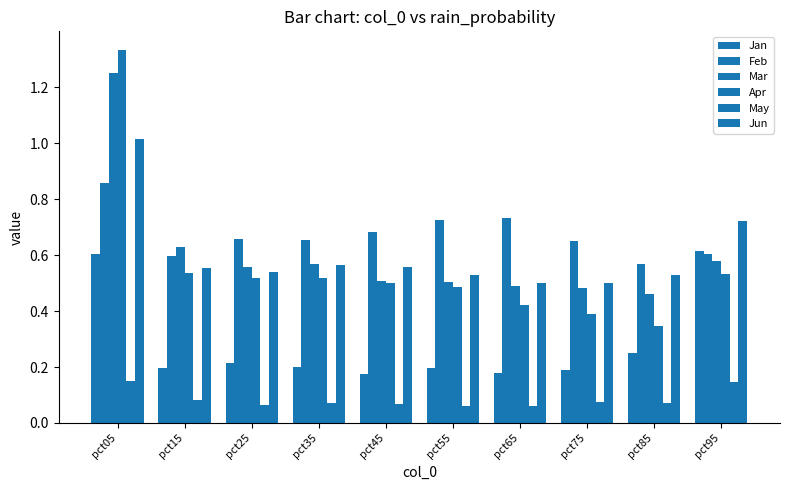

How many groups of bars are there?

10